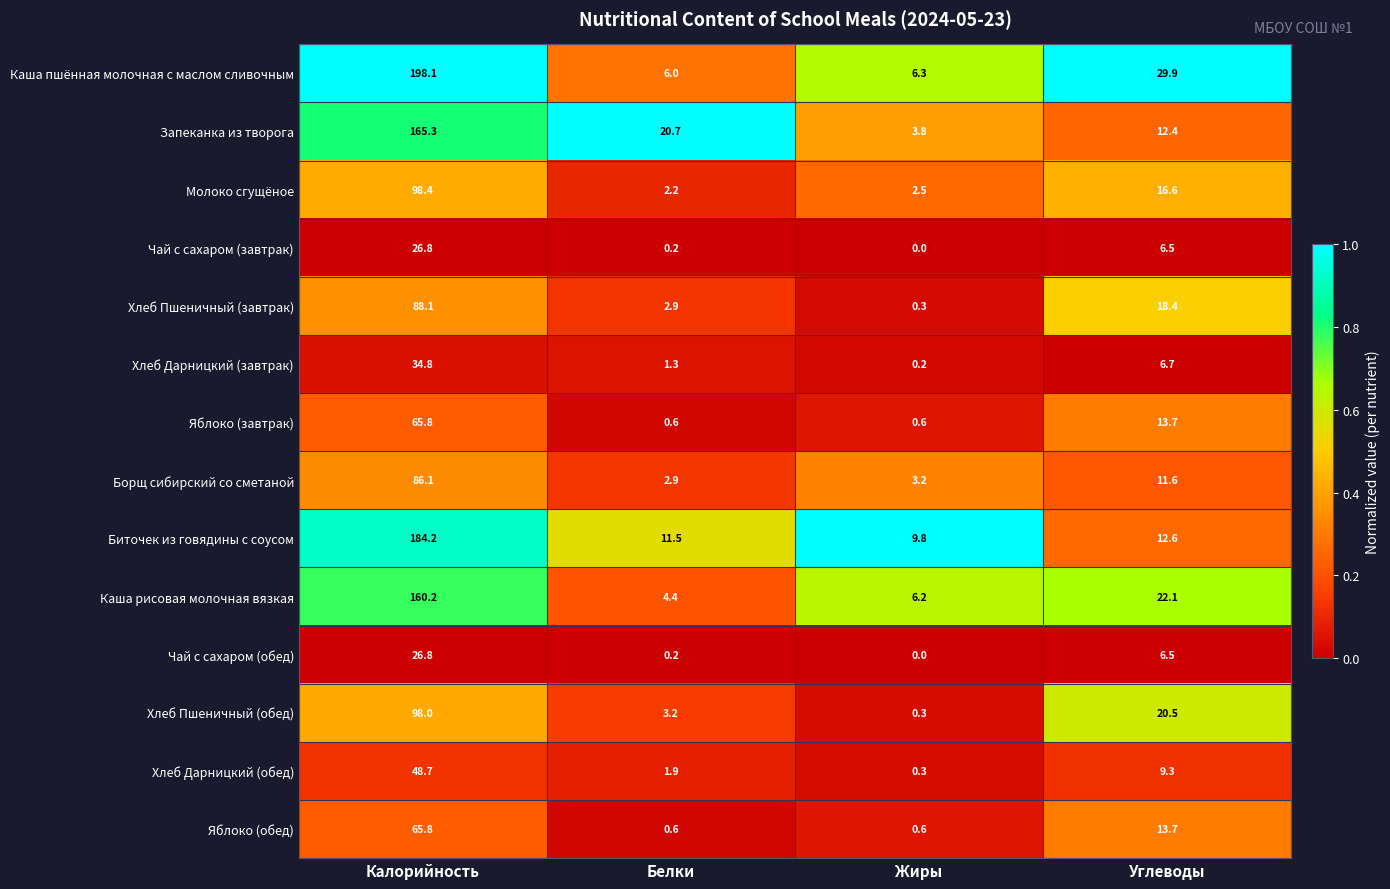

What is the difference between the highest and lowest values at Жиры?

9.8